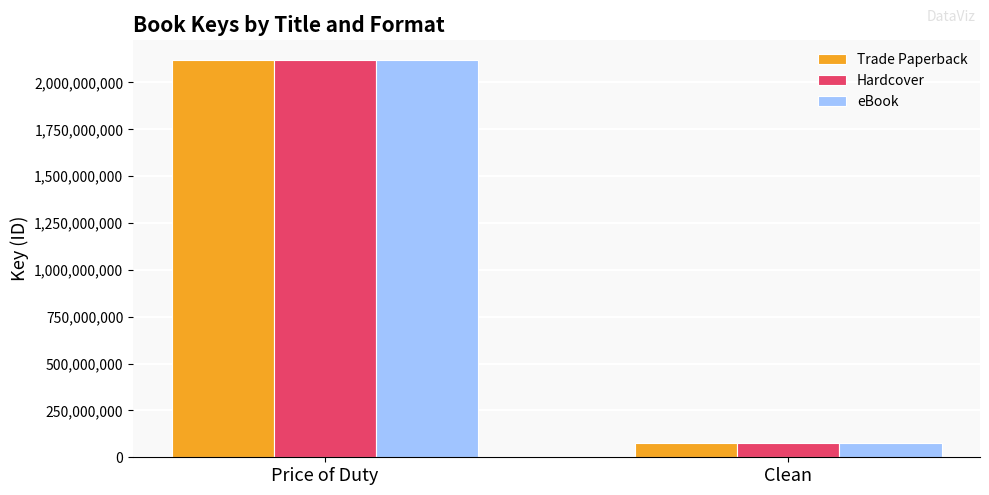

Reading left to right, what are all the values shown in this chart?

Trade Paperback: 2118818191	73979080
Hardcover: 2118818191	73979080
eBook: 2118818191	73979080